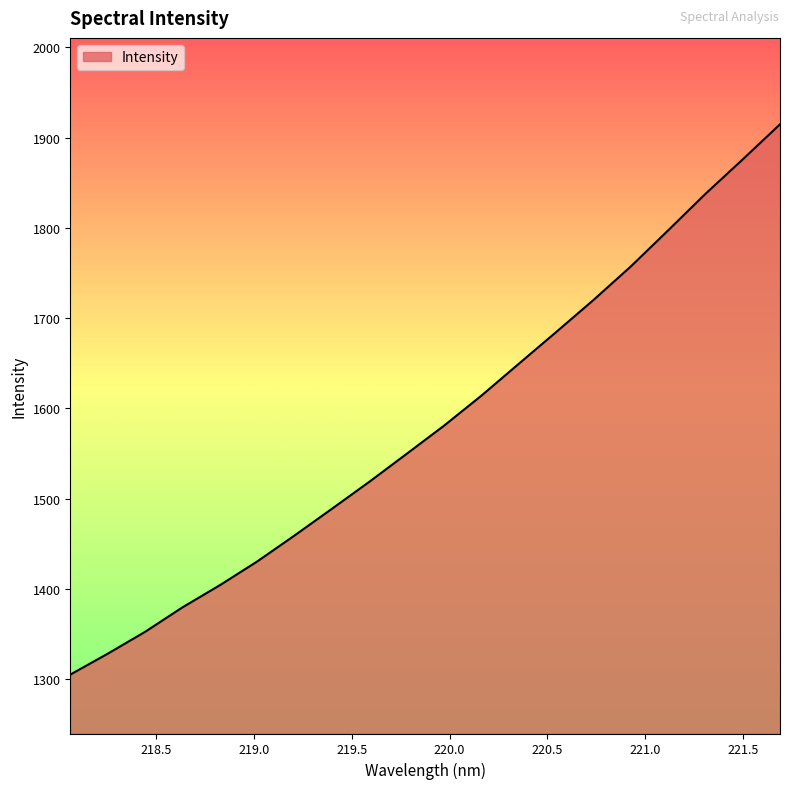

What is the greatest value displayed?

1914.7